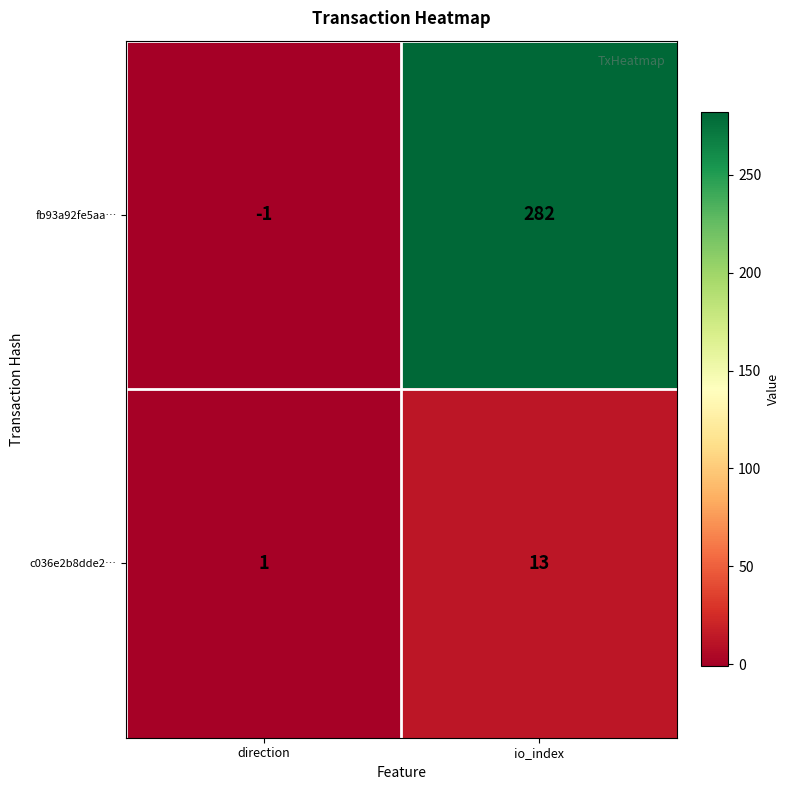

What is the approximate value of c036e2b8dde2… at io_index?

13